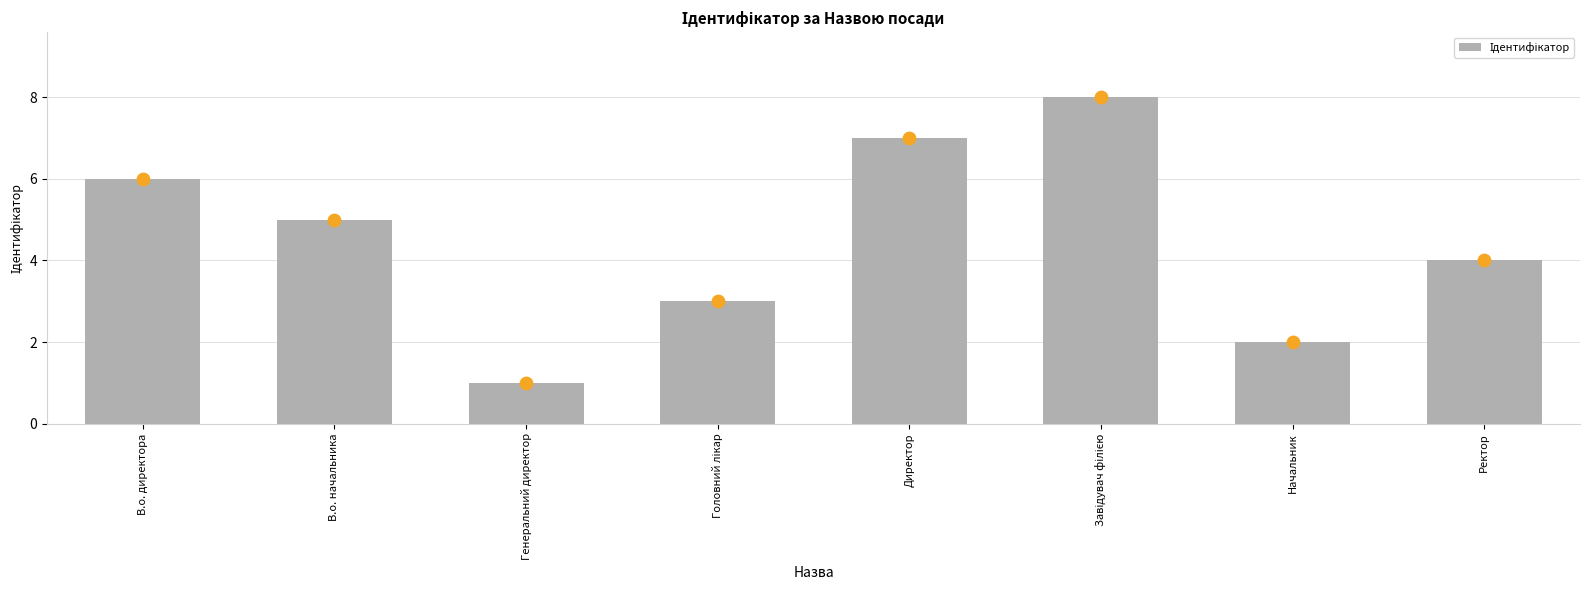

Between Завідувач філією and Ректор, which is larger?

Завідувач філією